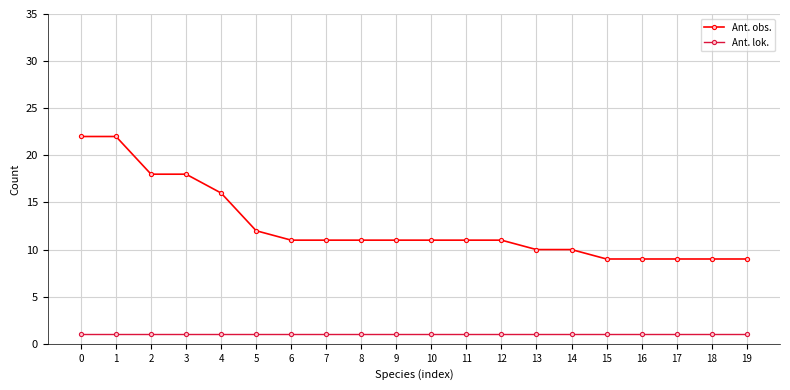

True or false: Ant. obs. and Ant. lok. cross at least once.

False